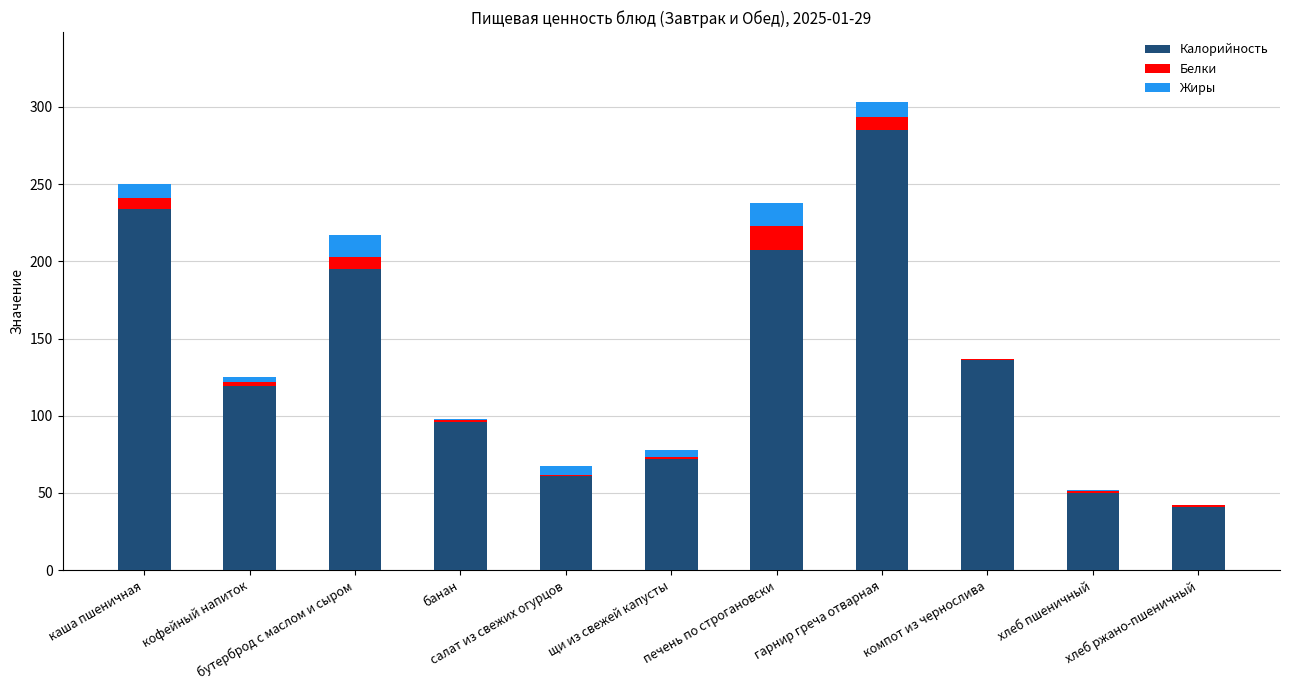

What is the maximum value for Калорийность?

285.0